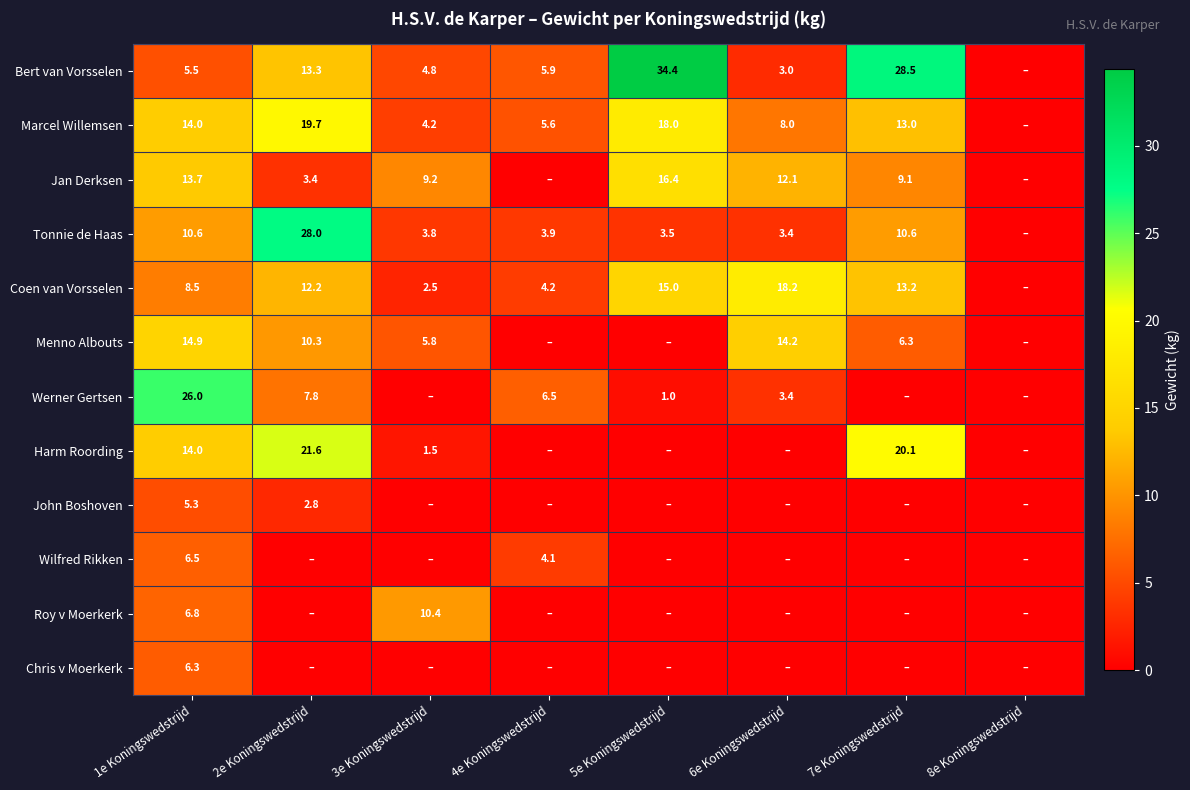

Is the value of Tonnie de Haas at 6e Koningswedstrijd greater than the value of Jan Derksen at 3e Koningswedstrijd?

No